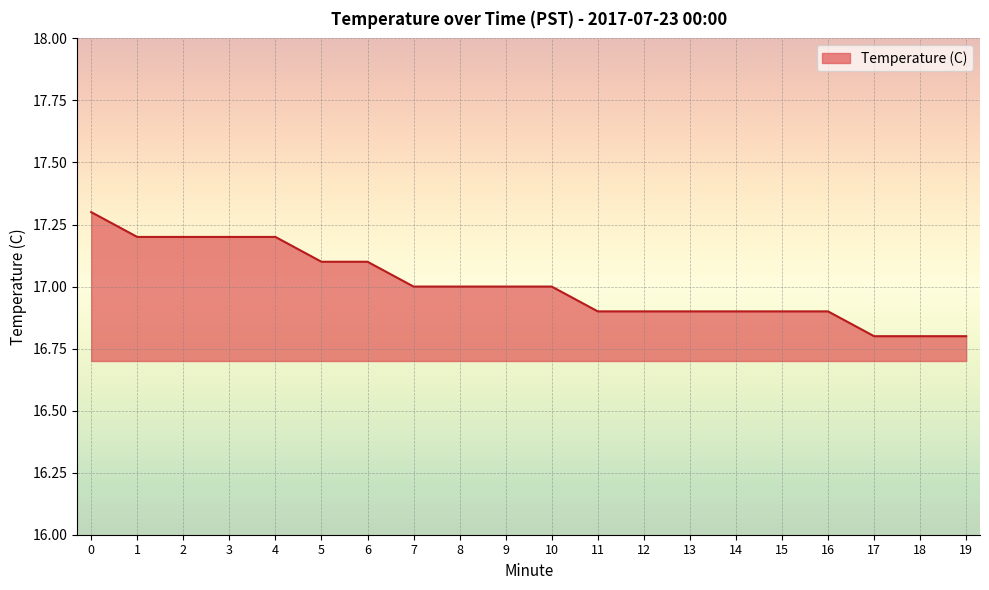

What is the change in value from 0 to 7?

-0.3